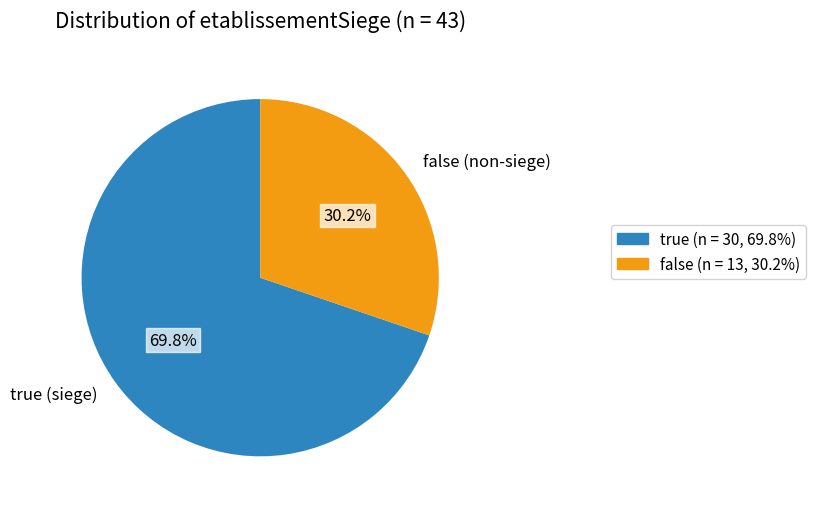

Approximately how many times larger is the value at true compared to false?

2.3